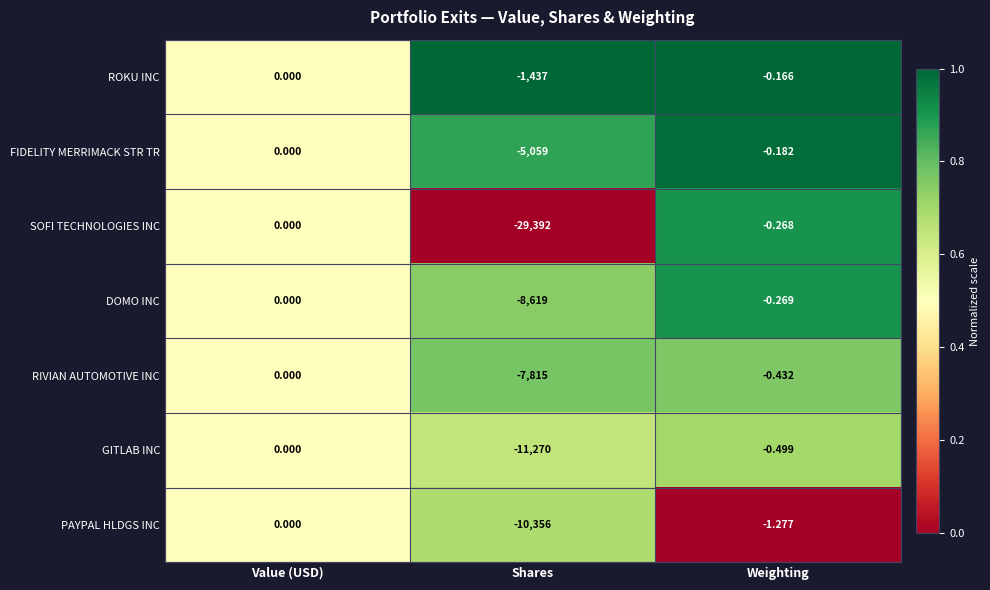

Which series has the widest spread of values?

SOFI TECHNOLOGIES INC